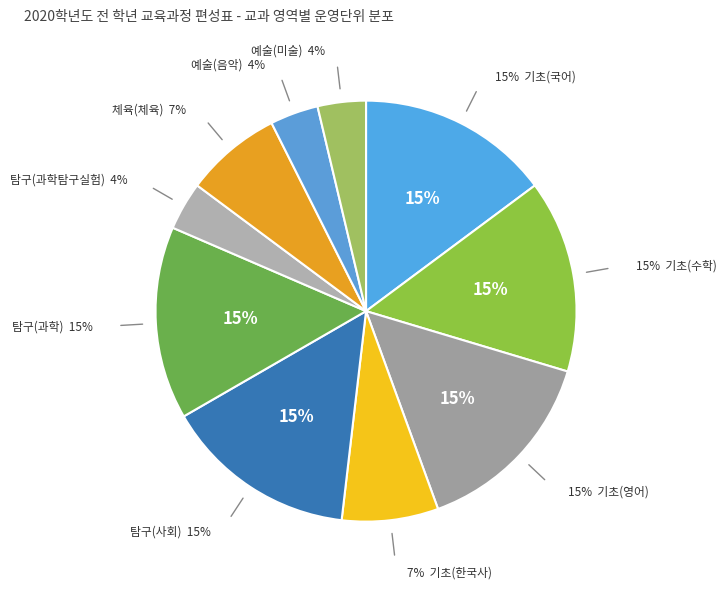

To the nearest percent, what portion does 탐구(과학) represent?

15%